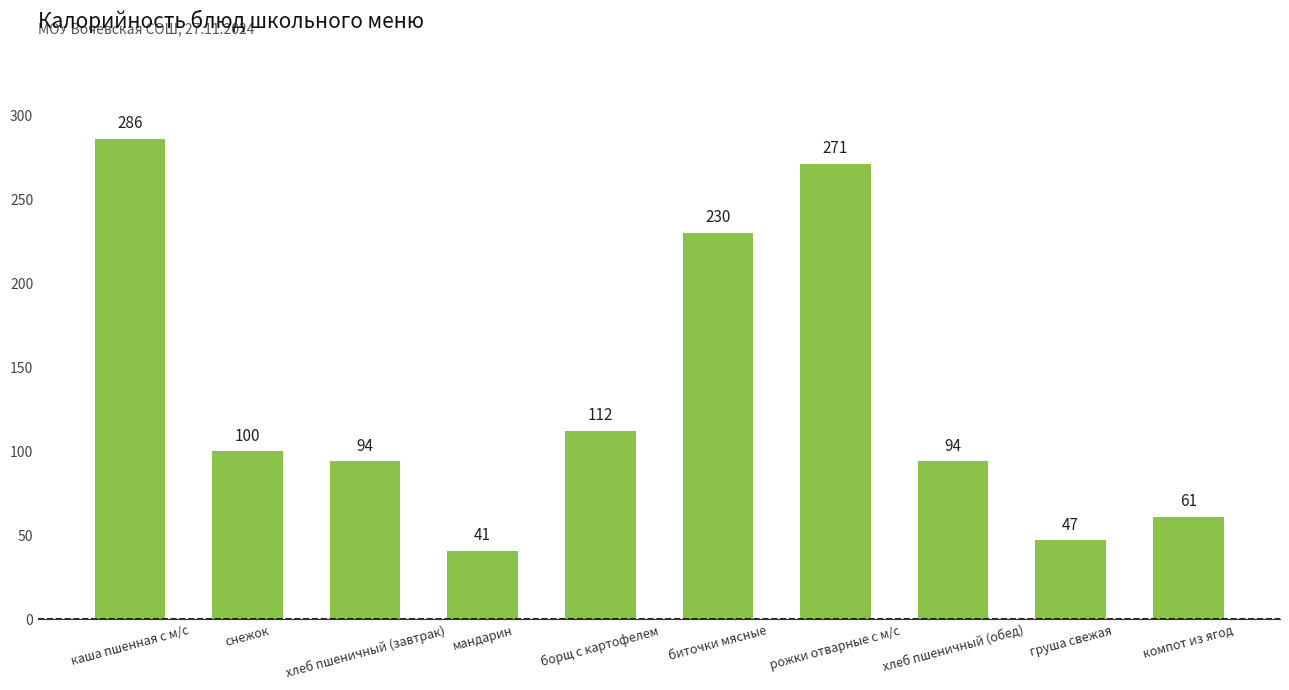

What position from the right is груша свежая?

2